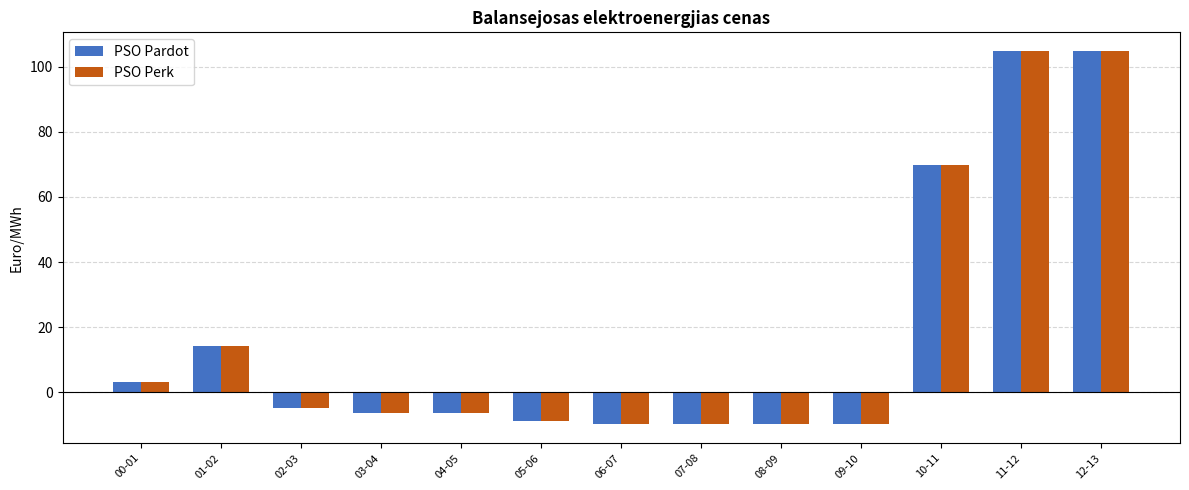

What is the total value across all series at 00-01?

6.3